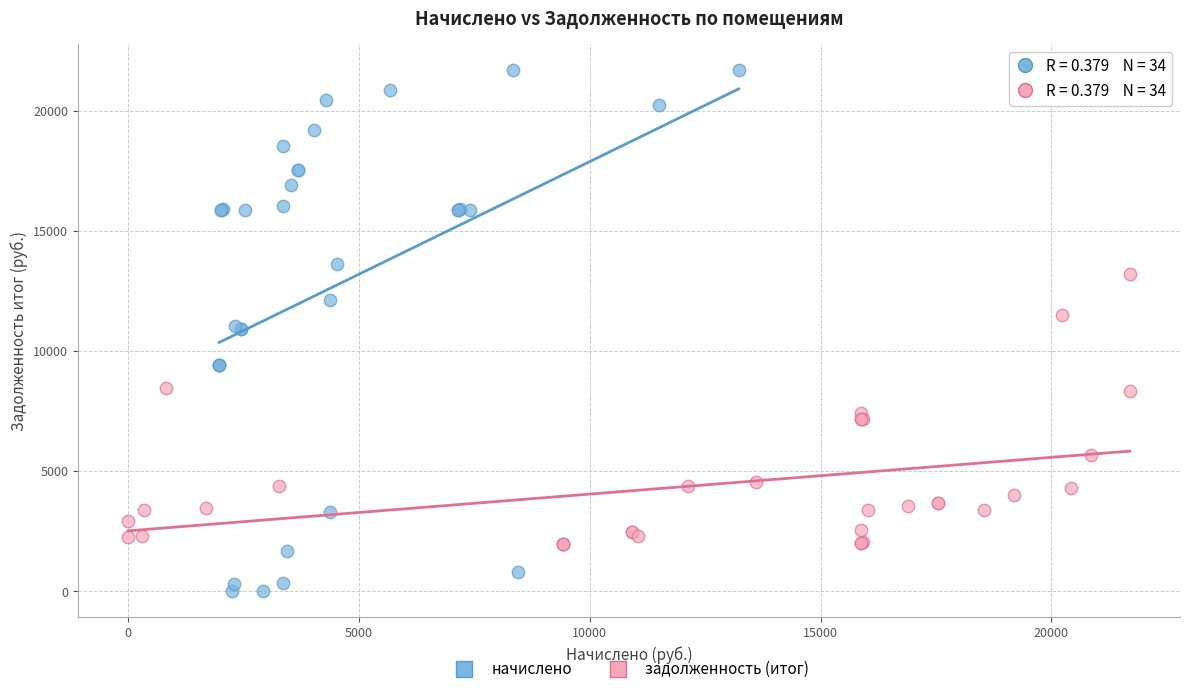

Which series contains the lowest Y value?

начислено